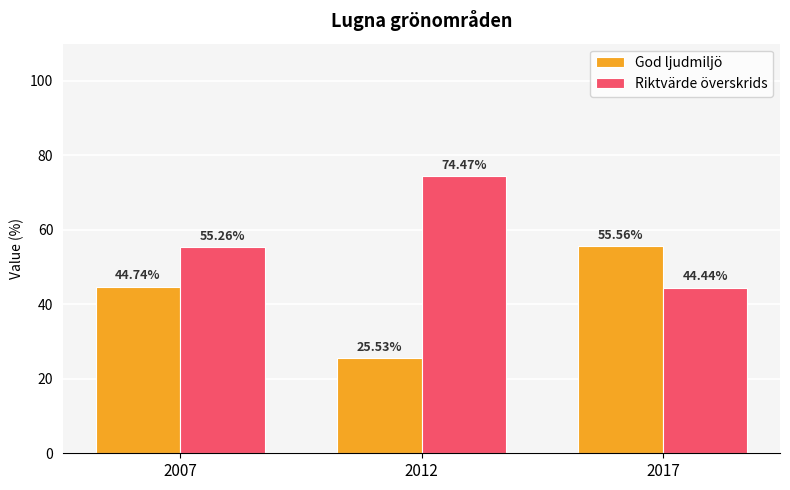

List the series in order of their overall mean, highest first.

Riktvärde överskrids, God ljudmiljö